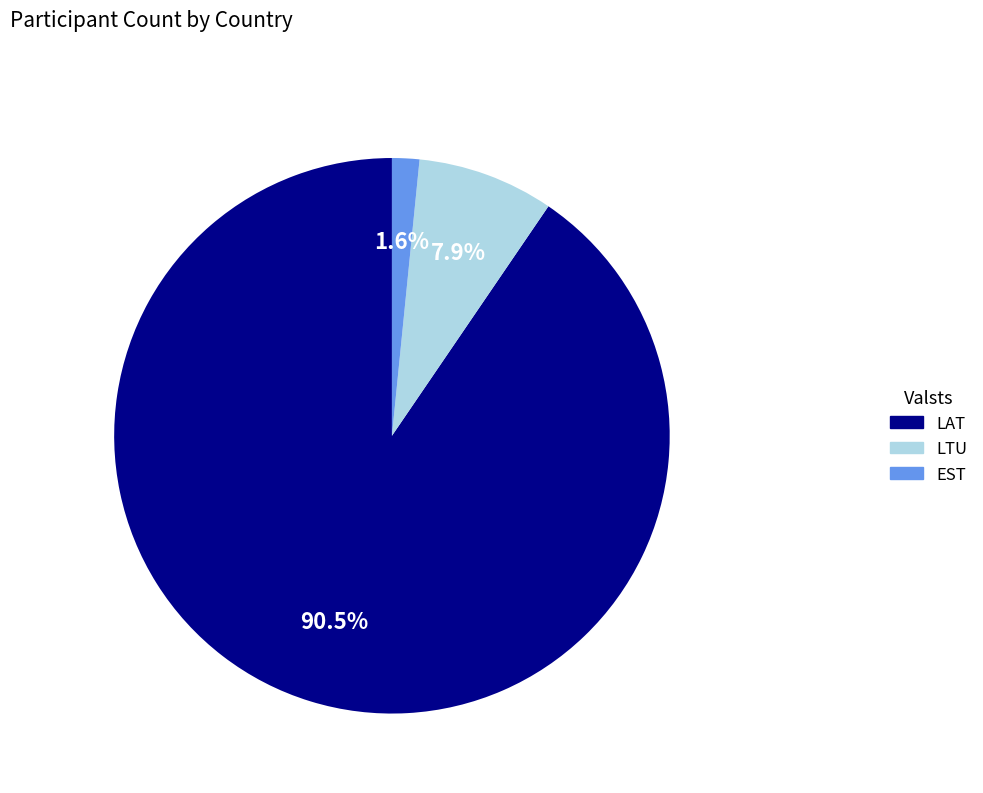

Count the number of slices in the pie.

3